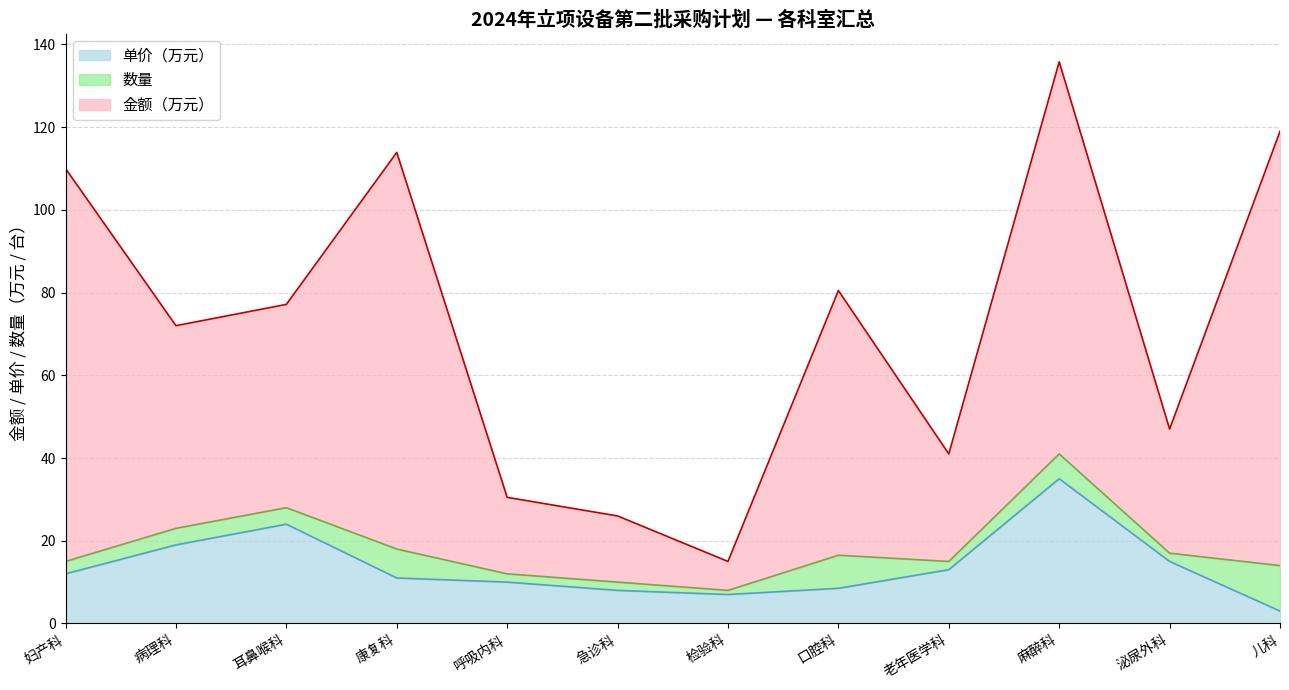

What is the maximum value for 单价（万元）?

35.0